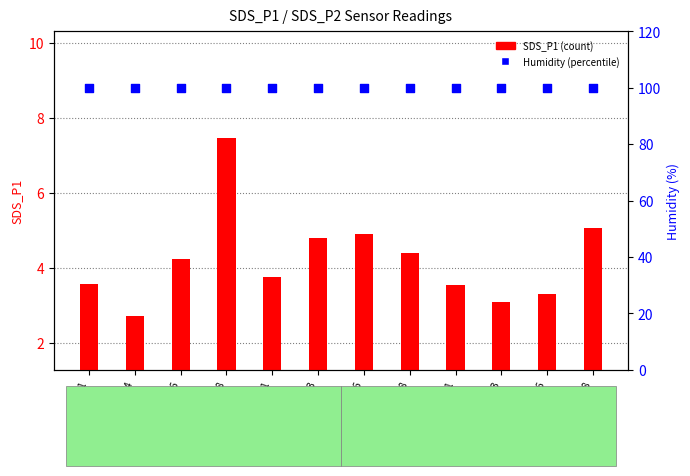

What are all the series names shown in the legend?

SDS_P1, Humidity